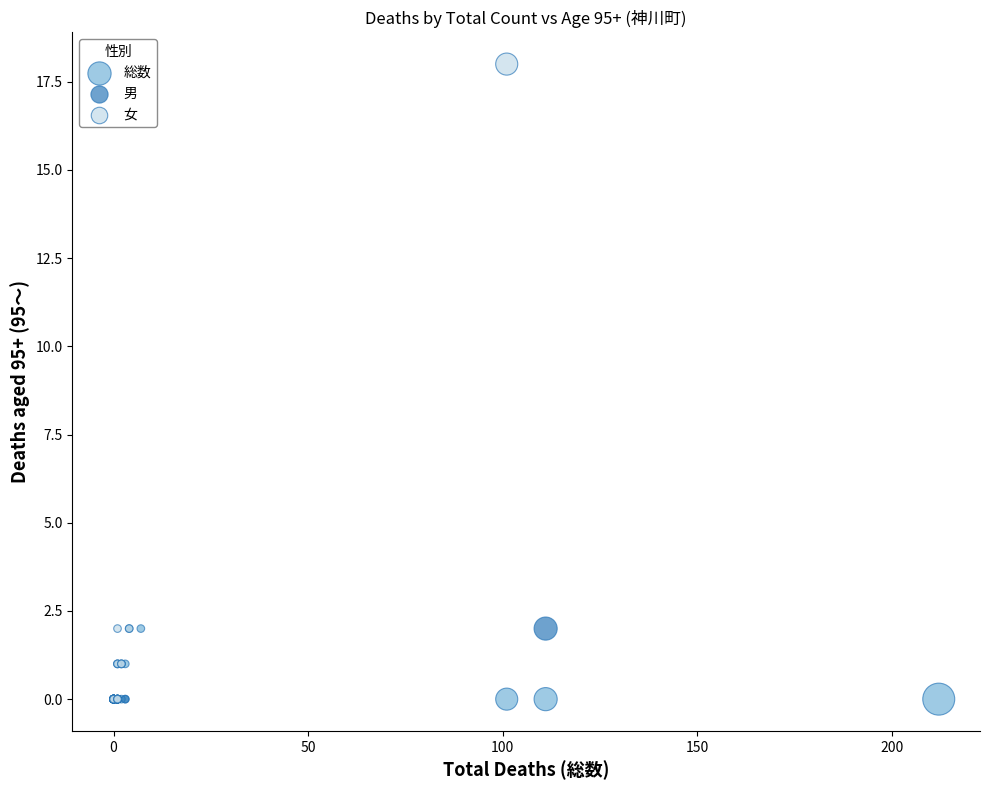

Which series has the widest spread of Y values?

女